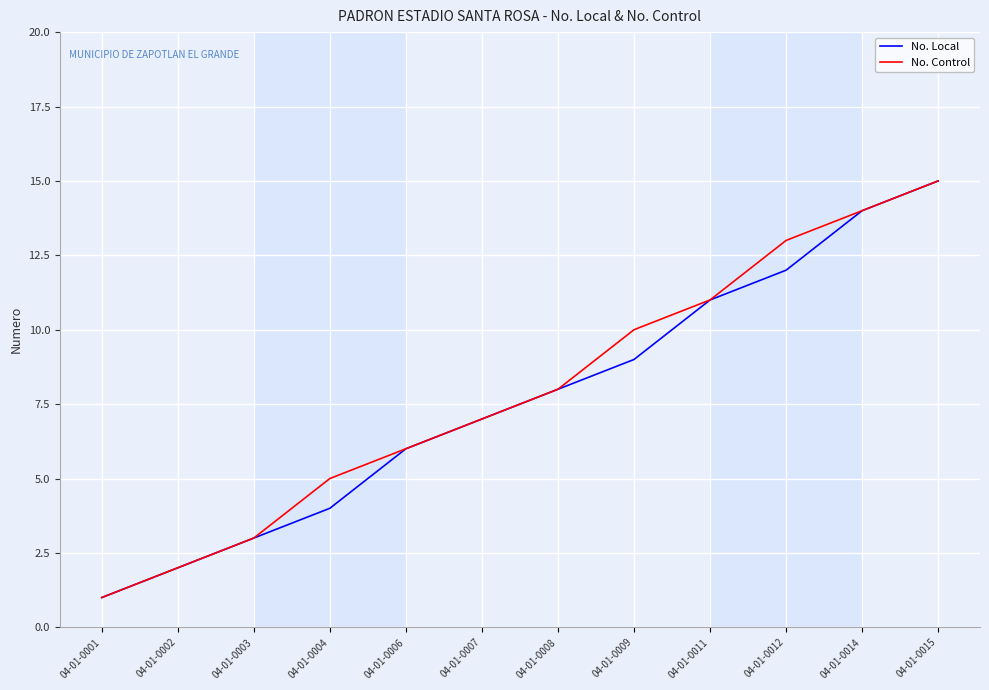

Rank the categories by No. Local value from lowest to highest.

04-01-0001, 04-01-0002, 04-01-0003, 04-01-0004, 04-01-0006, 04-01-0007, 04-01-0008, 04-01-0009, 04-01-0011, 04-01-0012, 04-01-0014, 04-01-0015